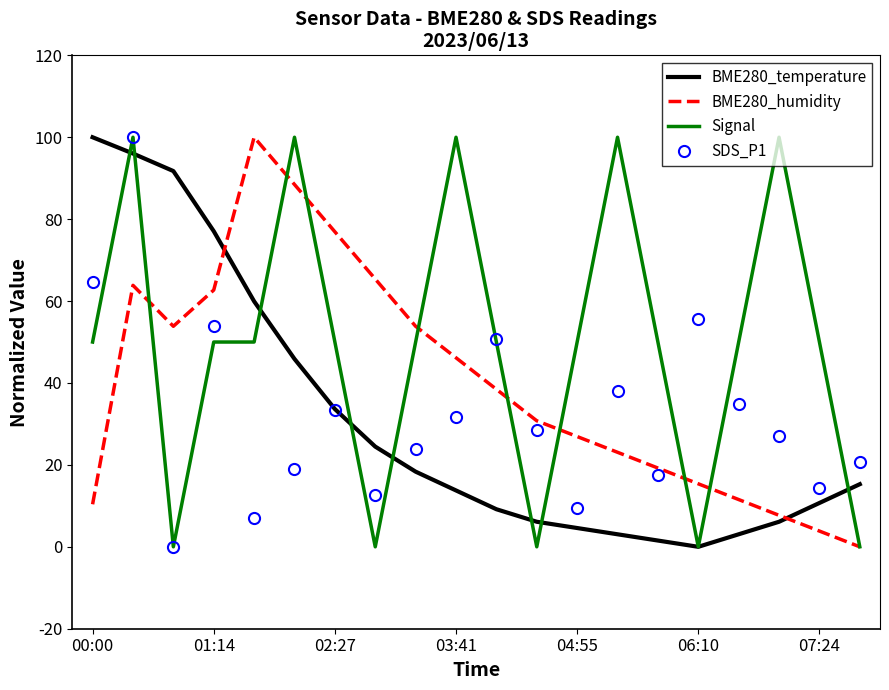

How many intersections are there between BME280_humidity and BME280_temperature?

2